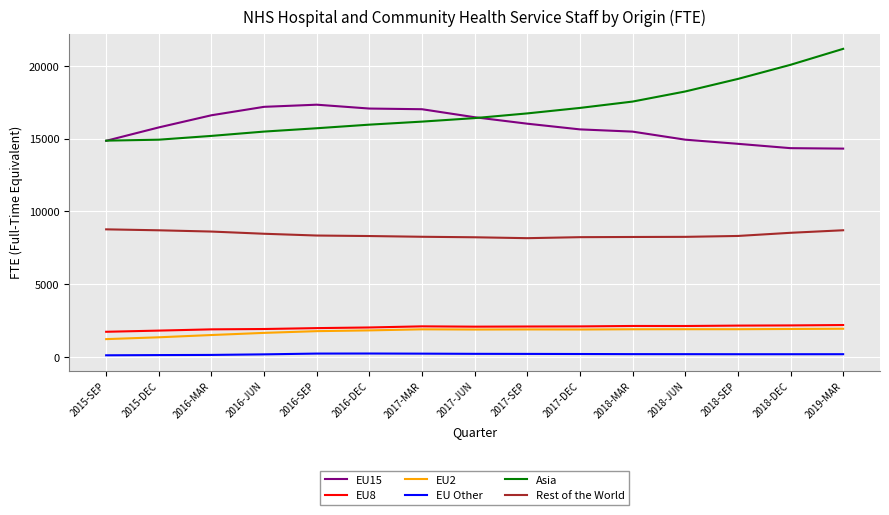

How many values in the EU15 series are below 15768?

7